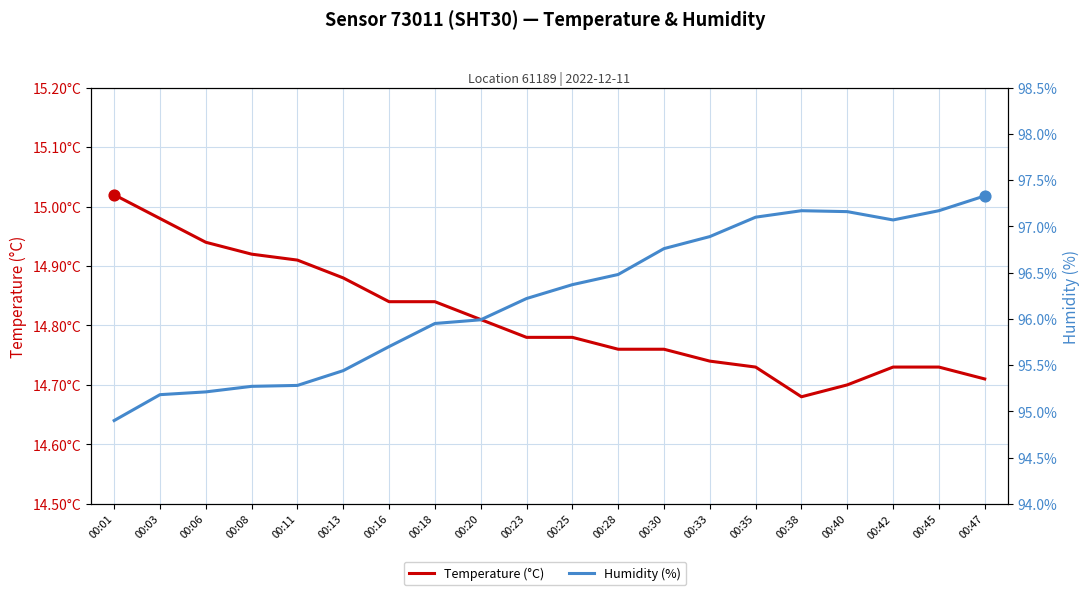

Which series reaches the maximum Y coordinate?

Humidity (%)